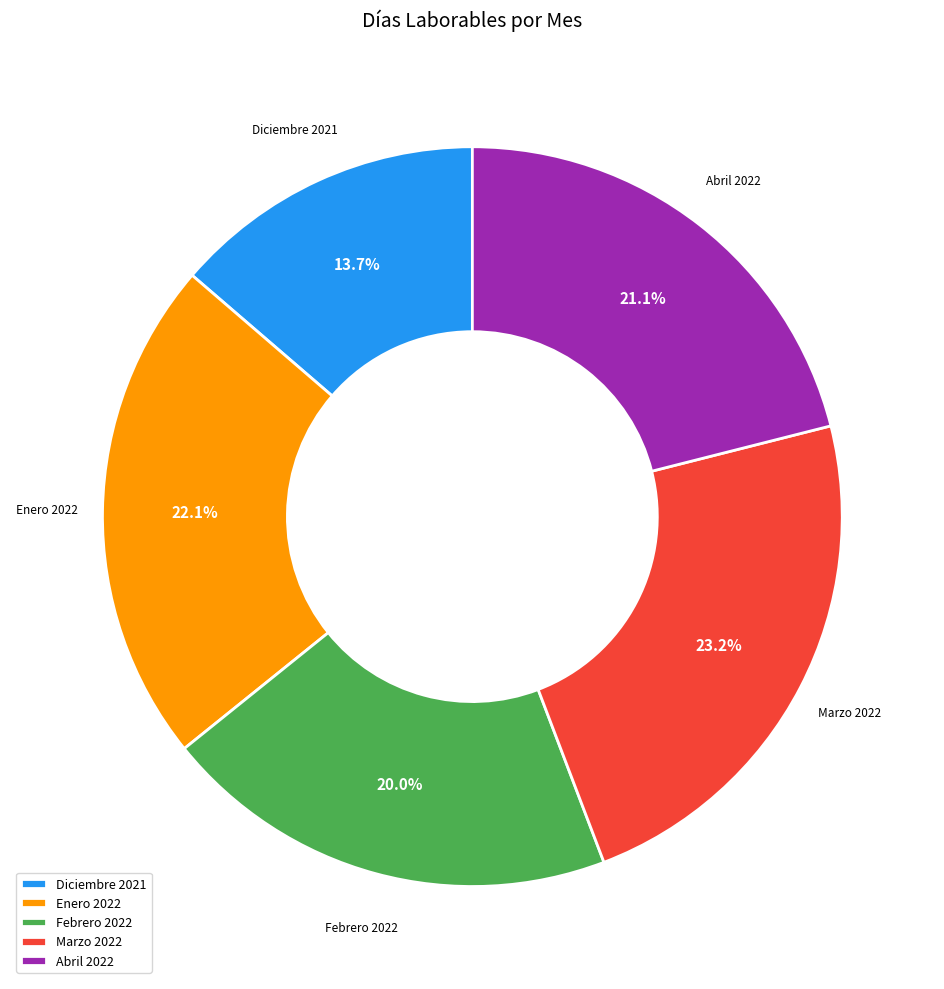

What is the largest slice in the pie chart?

Marzo 2022